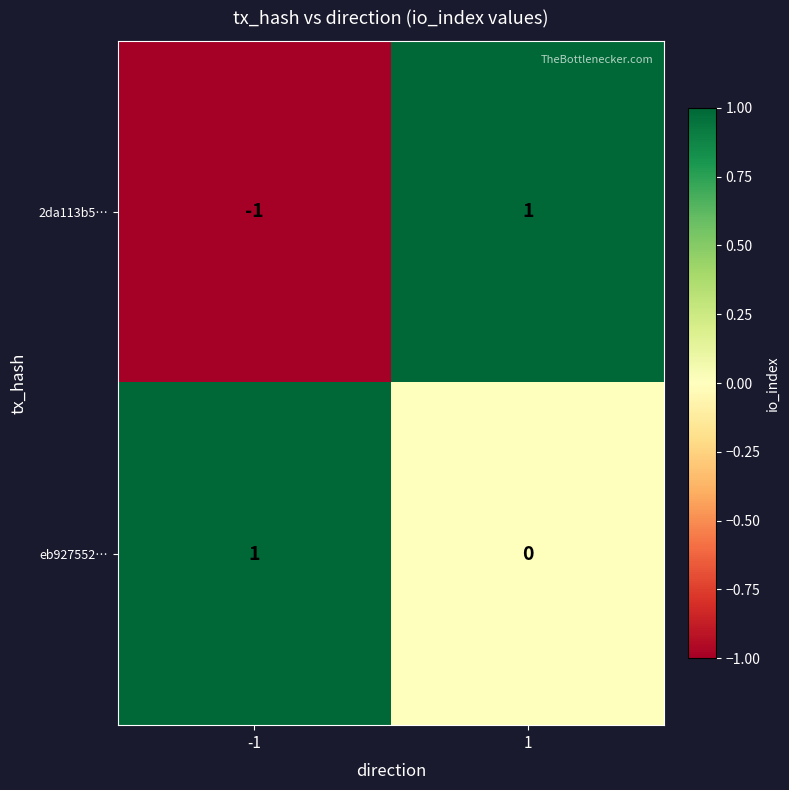

True or false: eb927552… has a value of -1 at 1.

False